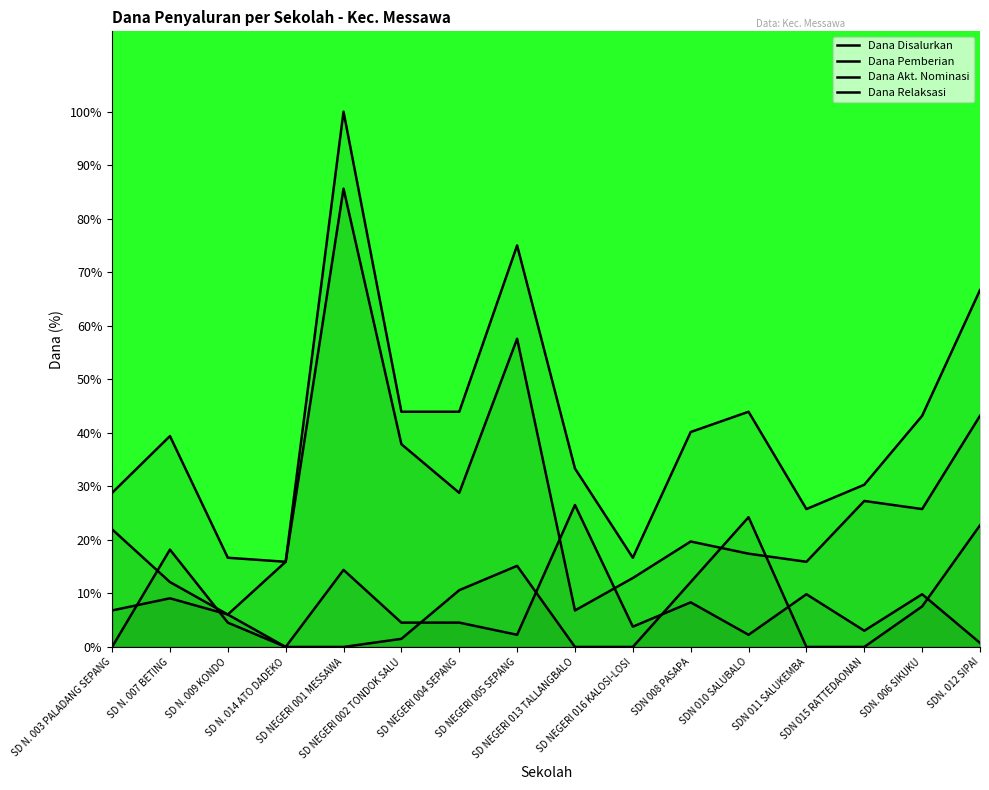

Reading left to right, what are all the values shown in this chart?

Dana Disalurkan: SD N. 003 PALADANG SEPANG=28.8	SD N. 007 BETING=39.4	SD N. 009 KONDO=16.7	SD N. 014 ATO DADEKO=15.9	SD NEGERI 001 MESSAWA=100.0	SD NEGERI 002 TONDOK SALU=43.9	SD NEGERI 004 SEPANG=43.9	SD NEGERI 005 SEPANG=75.0	SD NEGERI 013 TALLANGBALO=33.3	SD NEGERI 016 KALOSI-LOSI=16.7	SDN 008 PASAPA=40.2	SDN 010 SALUBALO=43.9	SDN 011 SALUKEMBA=25.8	SDN 015 RATTEDAONAN=30.3	SDN. 006 SIKUKU=43.2	SDN. 012 SIPAI=66.7
Dana Pemberian: SD N. 003 PALADANG SEPANG=22.0	SD N. 007 BETING=12.1	SD N. 009 KONDO=6.1	SD N. 014 ATO DADEKO=15.9	SD NEGERI 001 MESSAWA=85.6	SD NEGERI 002 TONDOK SALU=37.9	SD NEGERI 004 SEPANG=28.8	SD NEGERI 005 SEPANG=57.6	SD NEGERI 013 TALLANGBALO=6.8	SD NEGERI 016 KALOSI-LOSI=12.9	SDN 008 PASAPA=19.7	SDN 010 SALUBALO=17.4	SDN 011 SALUKEMBA=15.9	SDN 015 RATTEDAONAN=27.3	SDN. 006 SIKUKU=25.8	SDN. 012 SIPAI=43.2
Dana Akt. Nominasi: SD N. 003 PALADANG SEPANG=0.0	SD N. 007 BETING=18.2	SD N. 009 KONDO=4.5	SD N. 014 ATO DADEKO=0.0	SD NEGERI 001 MESSAWA=0.0	SD NEGERI 002 TONDOK SALU=1.5	SD NEGERI 004 SEPANG=10.6	SD NEGERI 005 SEPANG=15.2	SD NEGERI 013 TALLANGBALO=0.0	SD NEGERI 016 KALOSI-LOSI=0.0	SDN 008 PASAPA=12.1	SDN 010 SALUBALO=24.2	SDN 011 SALUKEMBA=0.0	SDN 015 RATTEDAONAN=0.0	SDN. 006 SIKUKU=7.6	SDN. 012 SIPAI=22.7
Dana Relaksasi: SD N. 003 PALADANG SEPANG=6.8	SD N. 007 BETING=9.1	SD N. 009 KONDO=6.1	SD N. 014 ATO DADEKO=0.0	SD NEGERI 001 MESSAWA=14.4	SD NEGERI 002 TONDOK SALU=4.5	SD NEGERI 004 SEPANG=4.5	SD NEGERI 005 SEPANG=2.3	SD NEGERI 013 TALLANGBALO=26.5	SD NEGERI 016 KALOSI-LOSI=3.8	SDN 008 PASAPA=8.3	SDN 010 SALUBALO=2.3	SDN 011 SALUKEMBA=9.8	SDN 015 RATTEDAONAN=3.0	SDN. 006 SIKUKU=9.8	SDN. 012 SIPAI=0.8